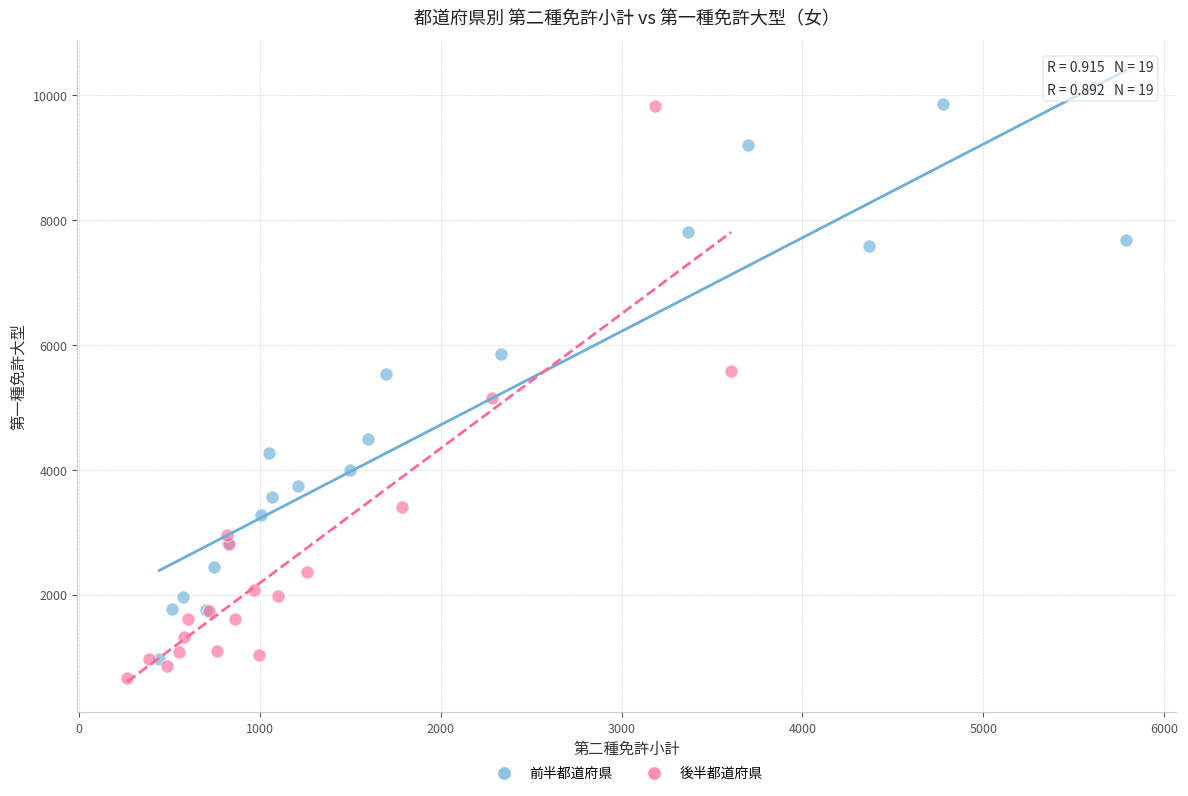

Which series contains the lowest Y value?

後半都道府県